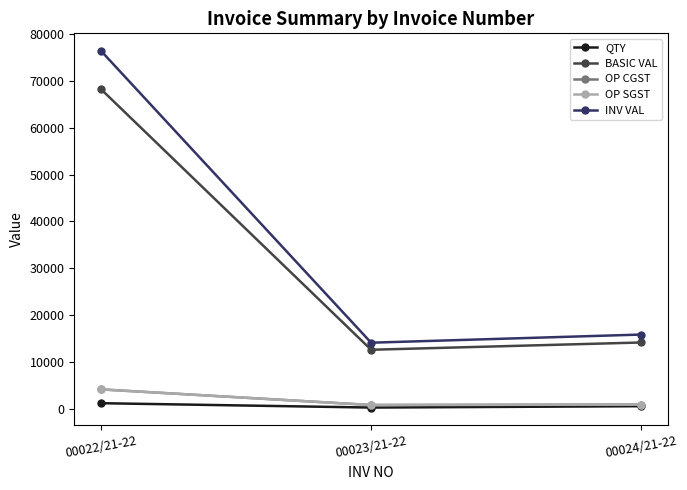

Does the chart have visible grid lines?

No